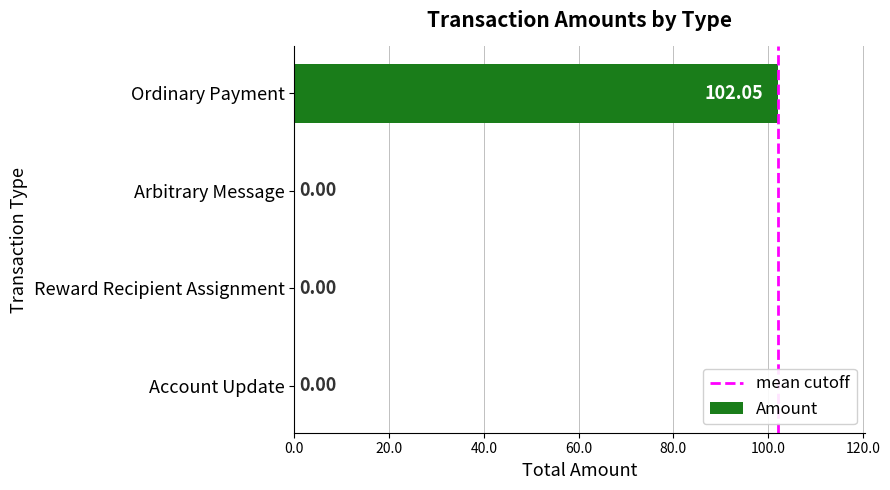

How many categories are shown in the chart?

4